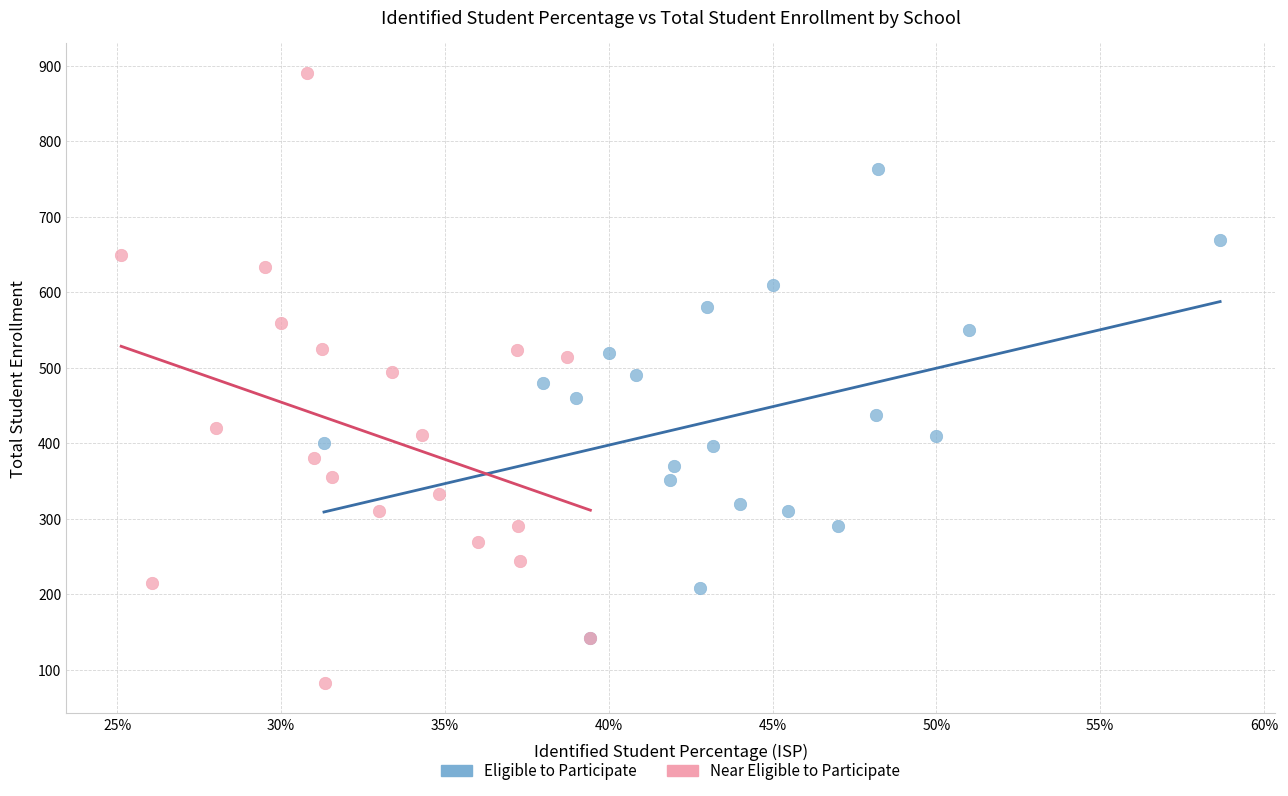

Which series reaches the maximum Y coordinate?

Near Eligible to Participate